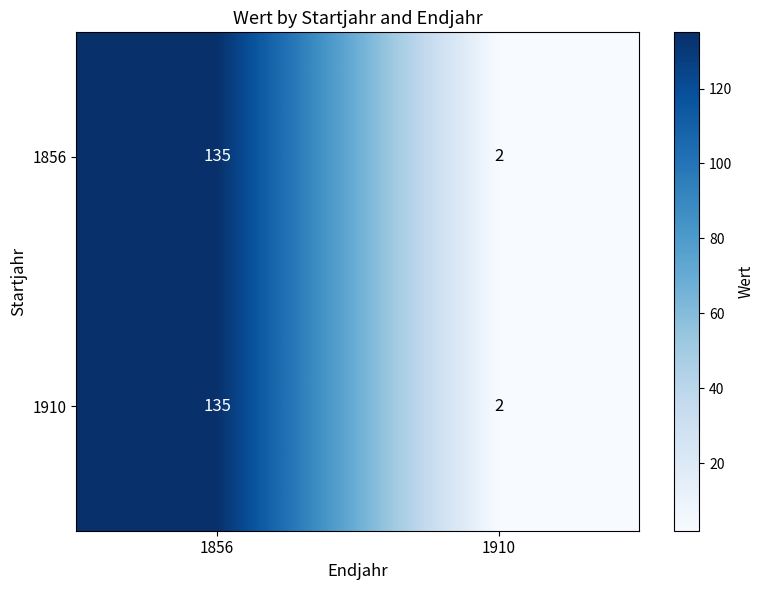

What is the sum of all 1910 values?

137